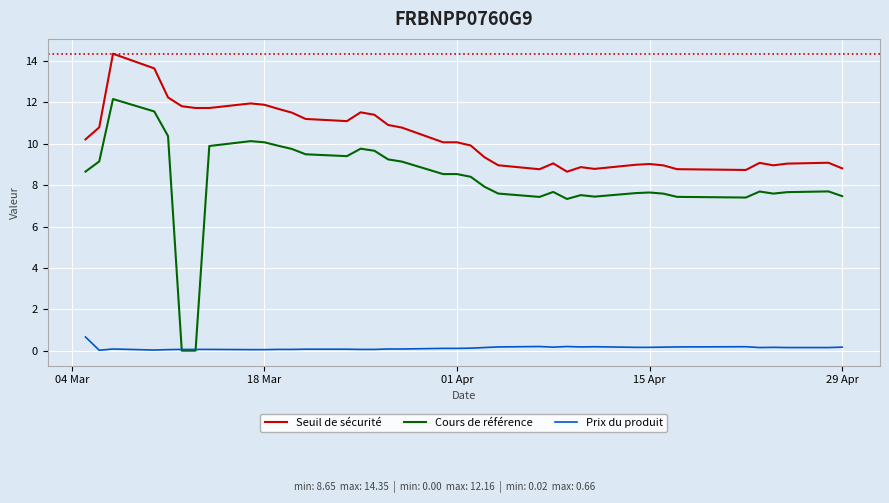

True or false: Seuil de sécurité and Cours de référence cross at least once.

False